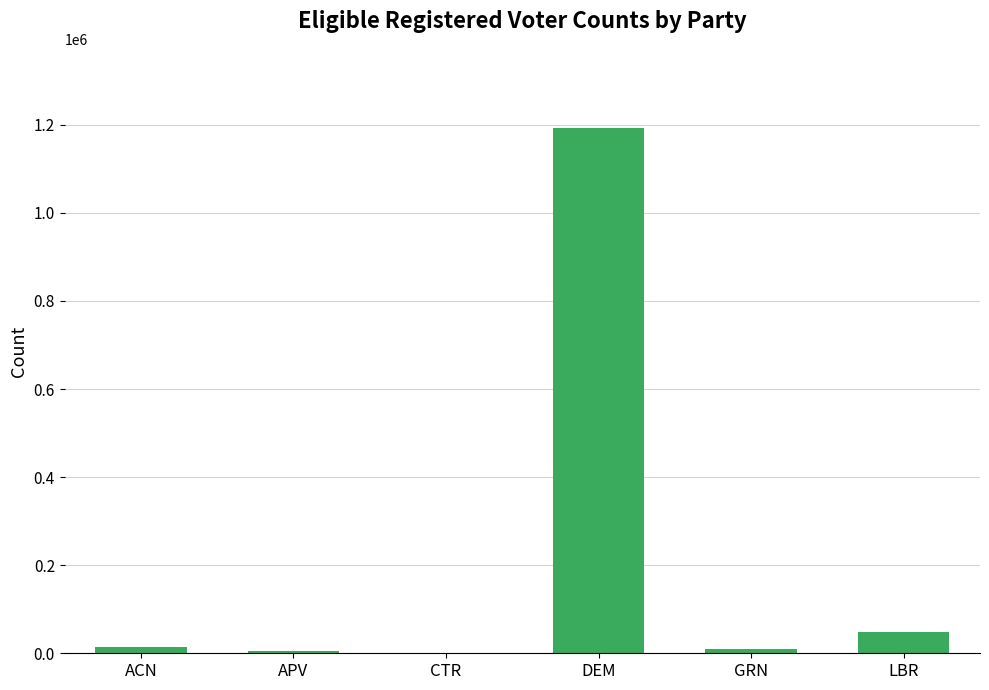

Which label corresponds to the largest value in the chart?

DEM